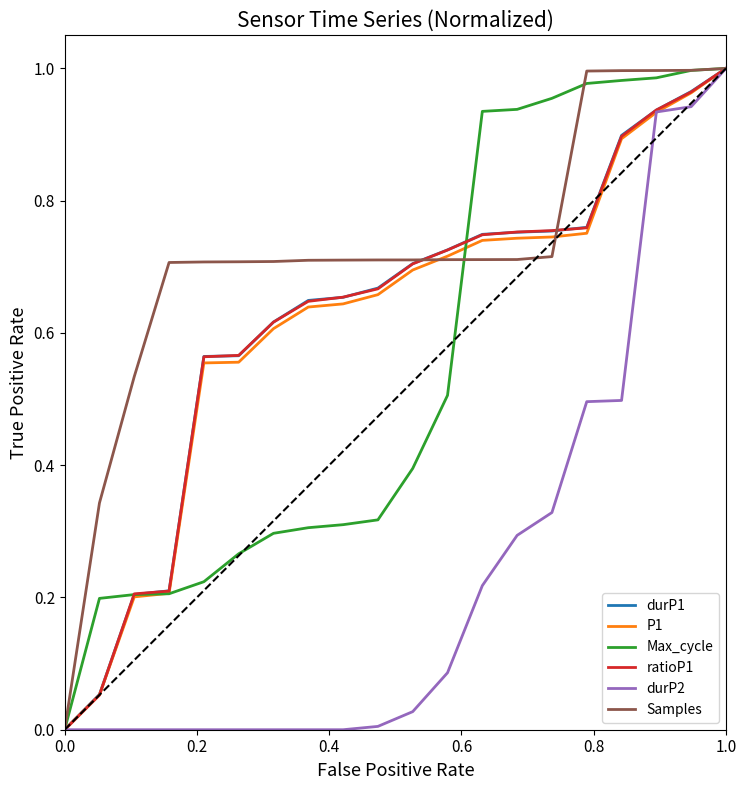

Which series has the largest total across all categories?

Samples